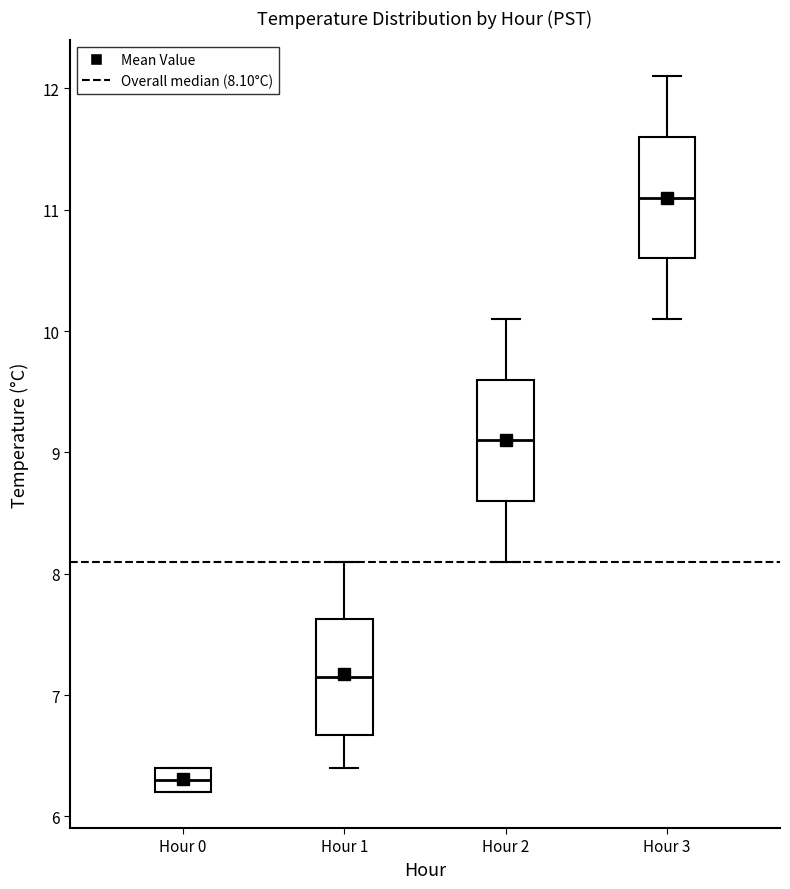

Reading left to right, transcribe this box plot: for each box, give where its median line is, the range the box spans, and where its two whiskers end, as read against the y-axis. The values are not printed on the chart, so give them approximately, as read against the axis.

Hour 0: median 6.3, box 6.2 to 6.4, whiskers 6.2 to 6.4
Hour 1: median 7.2, box 6.7 to 7.6, whiskers 6.4 to 8.1
Hour 2: median 9.1, box 8.6 to 9.6, whiskers 8.1 to 10.1
Hour 3: median 11.1, box 10.6 to 11.6, whiskers 10.1 to 12.1